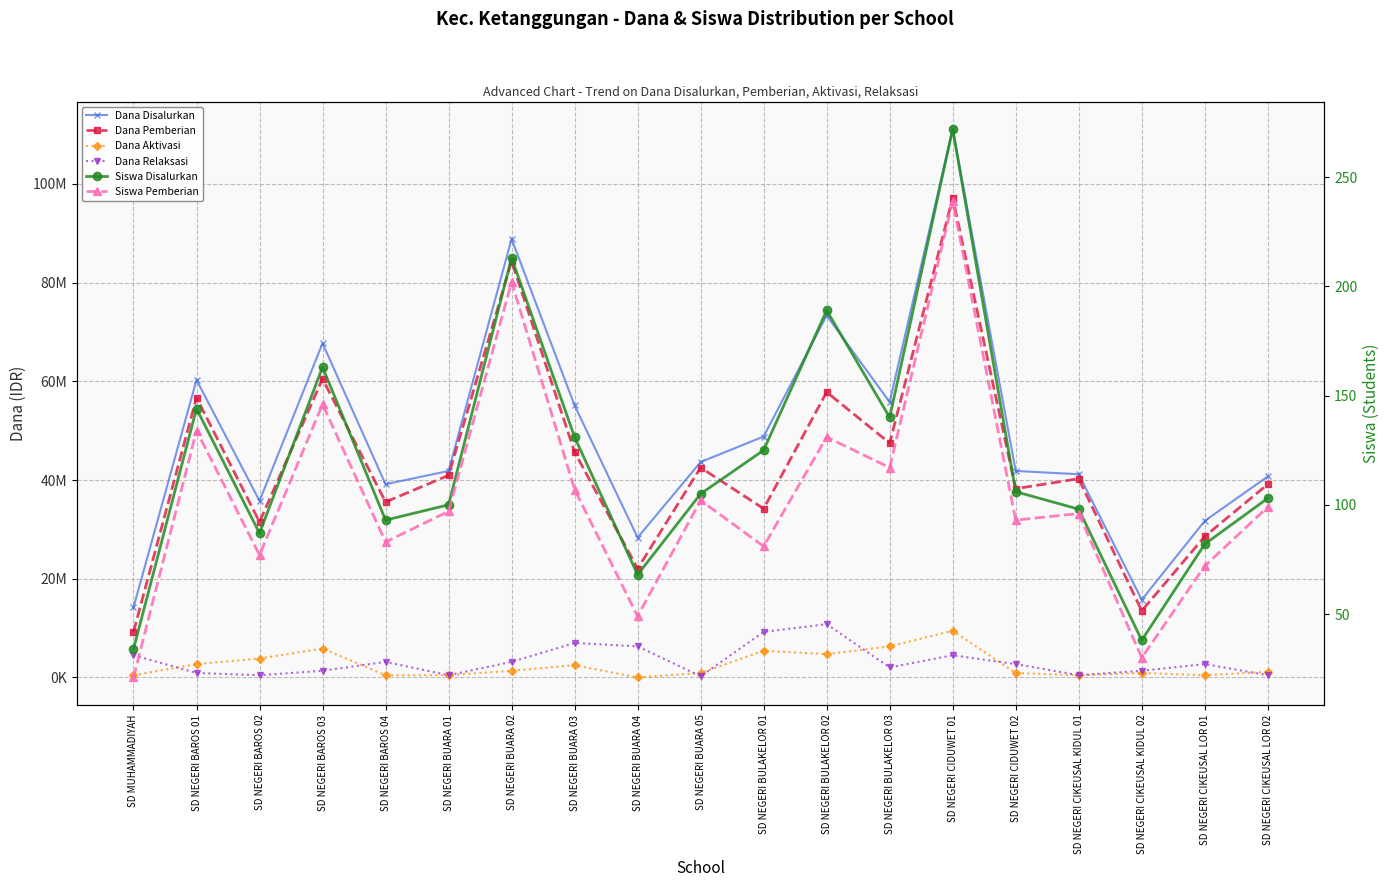

What is the maximum value for Dana Disalurkan?

111150000